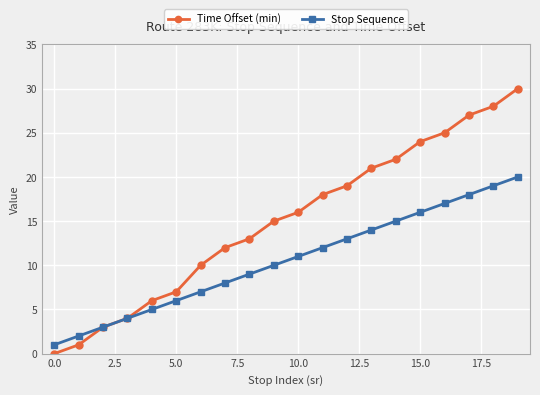

Which series has the largest total across all categories?

Time Offset (min)